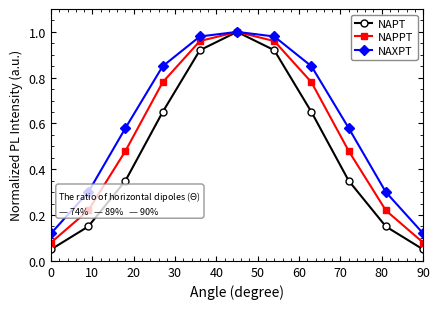

Which series has the largest range (max minus min)?

NAPT